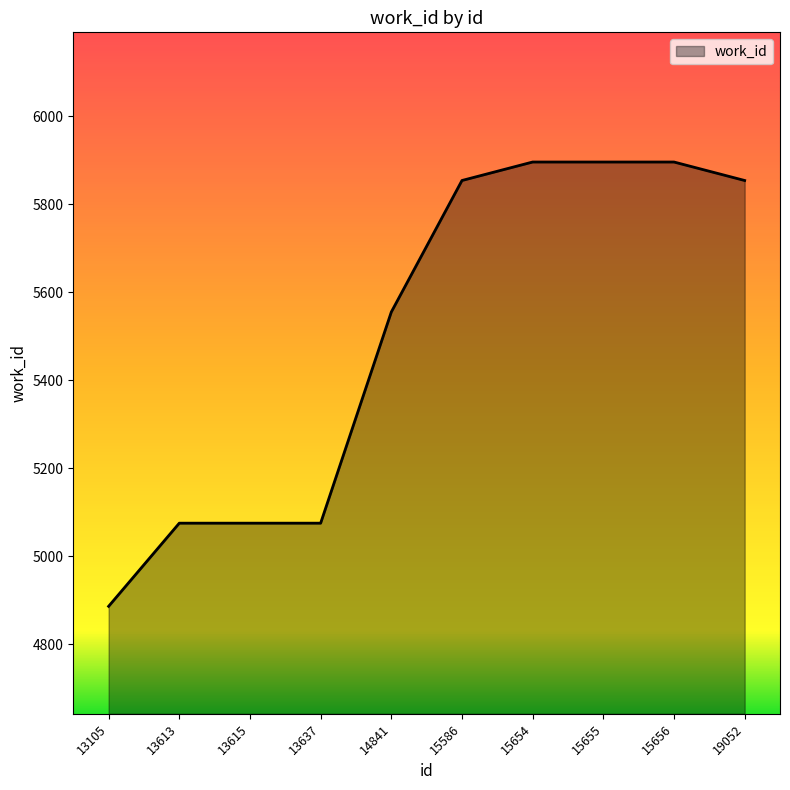

What is the sum of all values?

55062